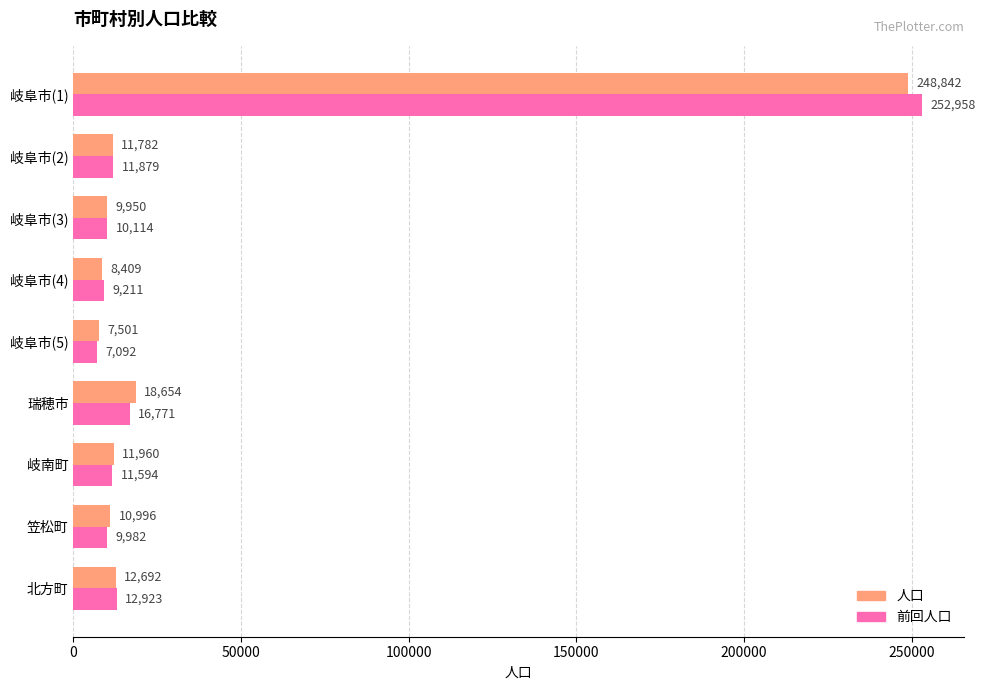

Where is 人口 nearest to the value 128171?

瑞穂市